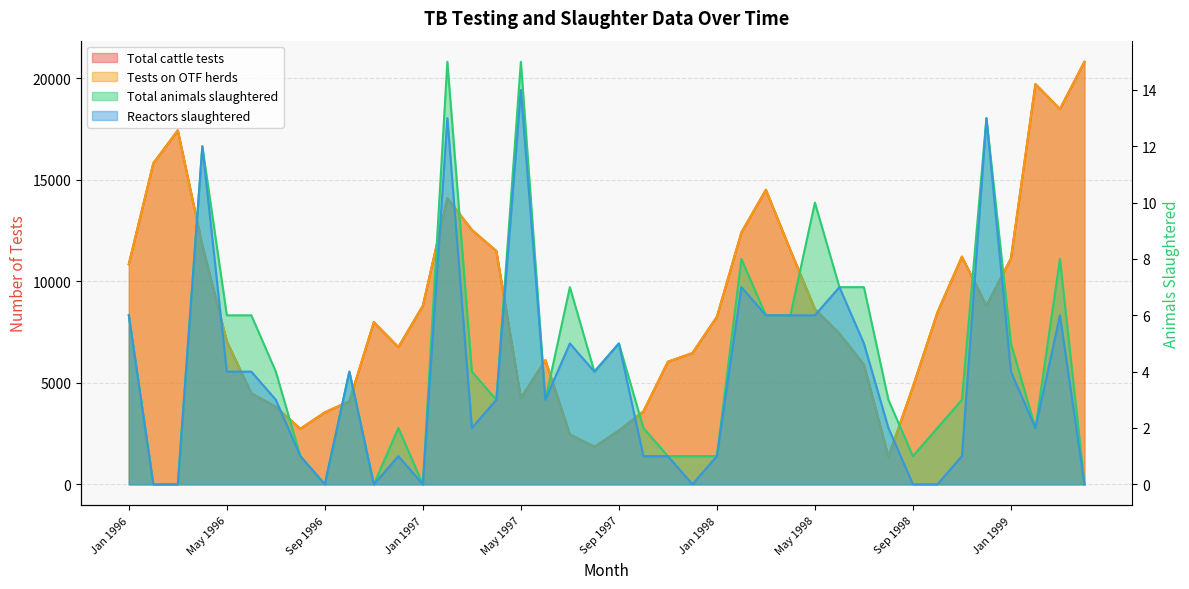

Which series has the largest total across all categories?

Total cattle tests